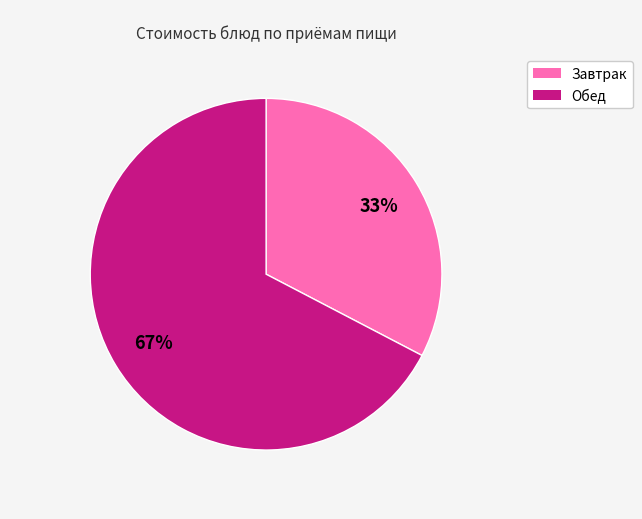

Is there any slice that represents more than half of the pie?

Yes